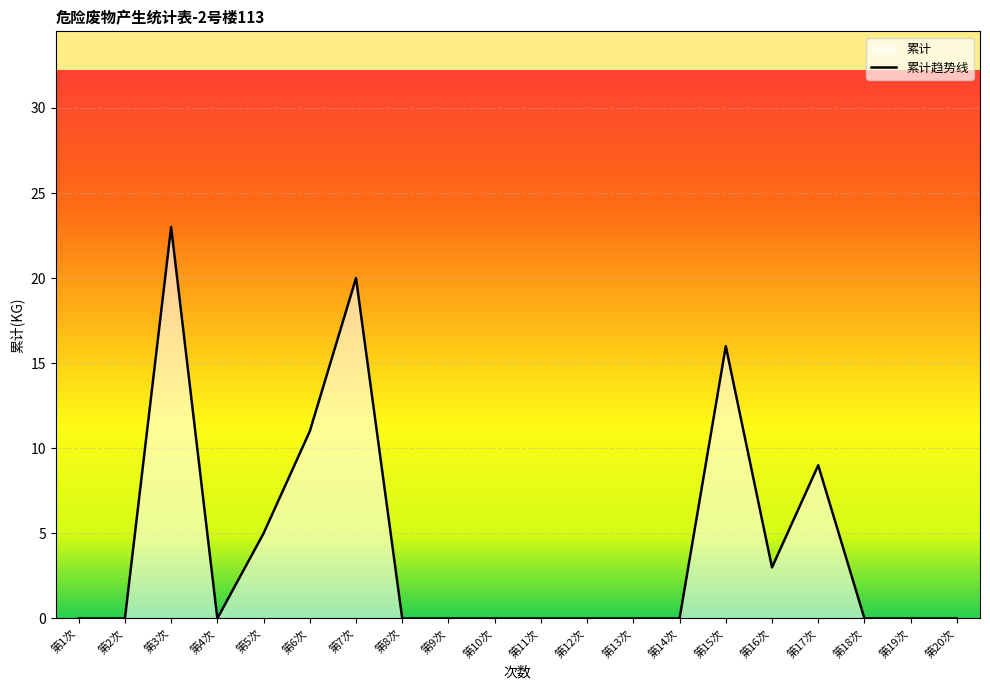

At which category does the chart reach its peak across all series?

第3次